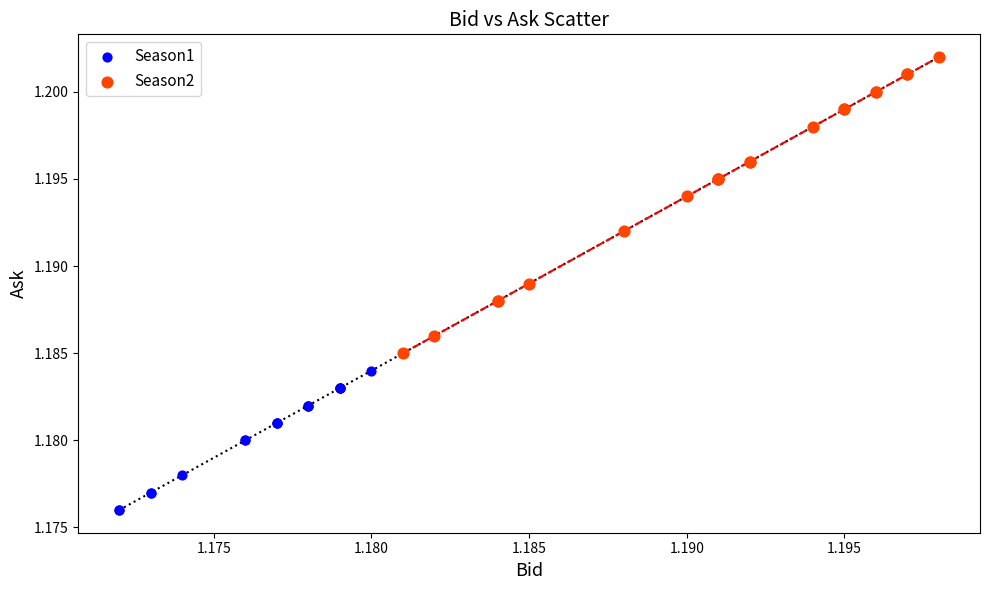

Which series has the largest Y range (max minus min)?

Season2